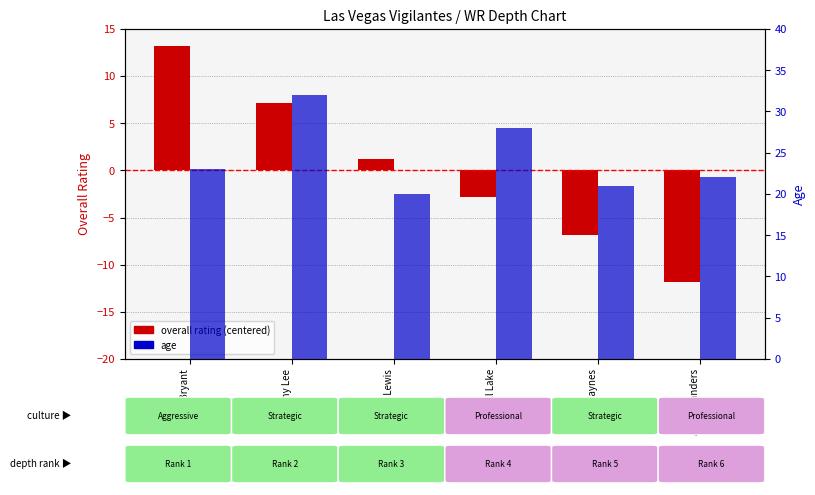

The age series shows 20.0 at Logan Lewis. True or false?

True